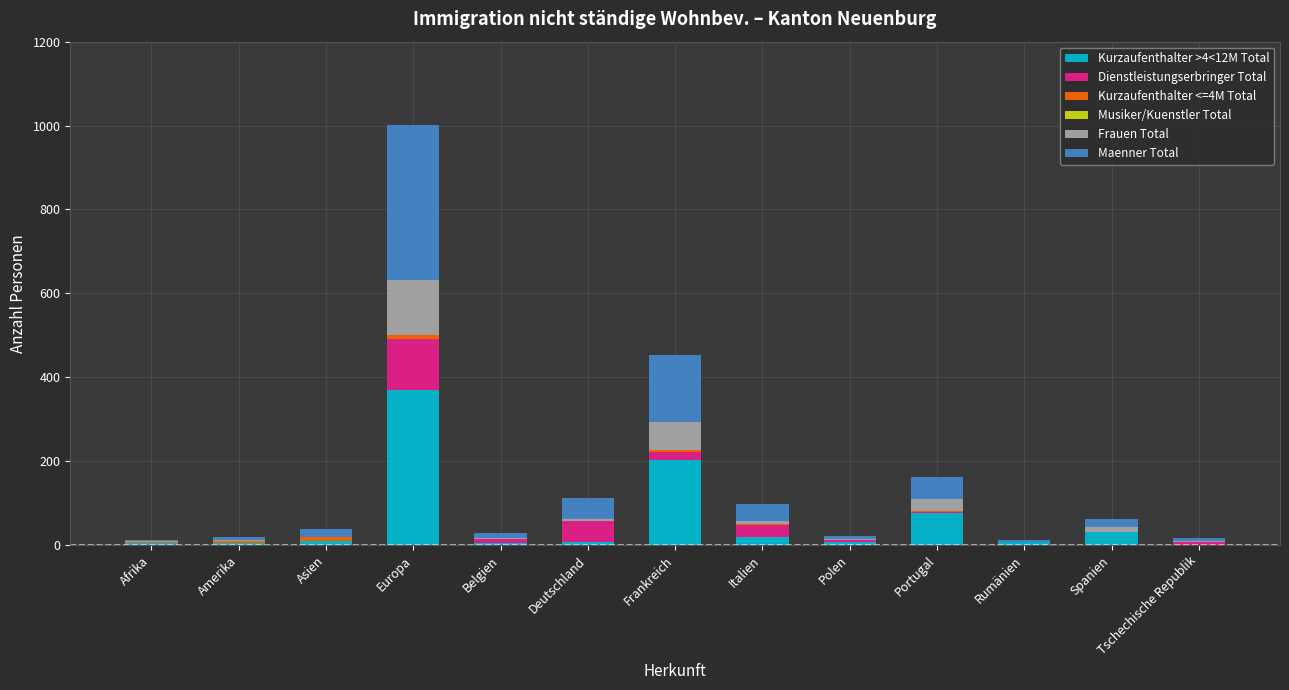

The Kurzaufenthalter >4<12M Total series shows 31 at Spanien. True or false?

True